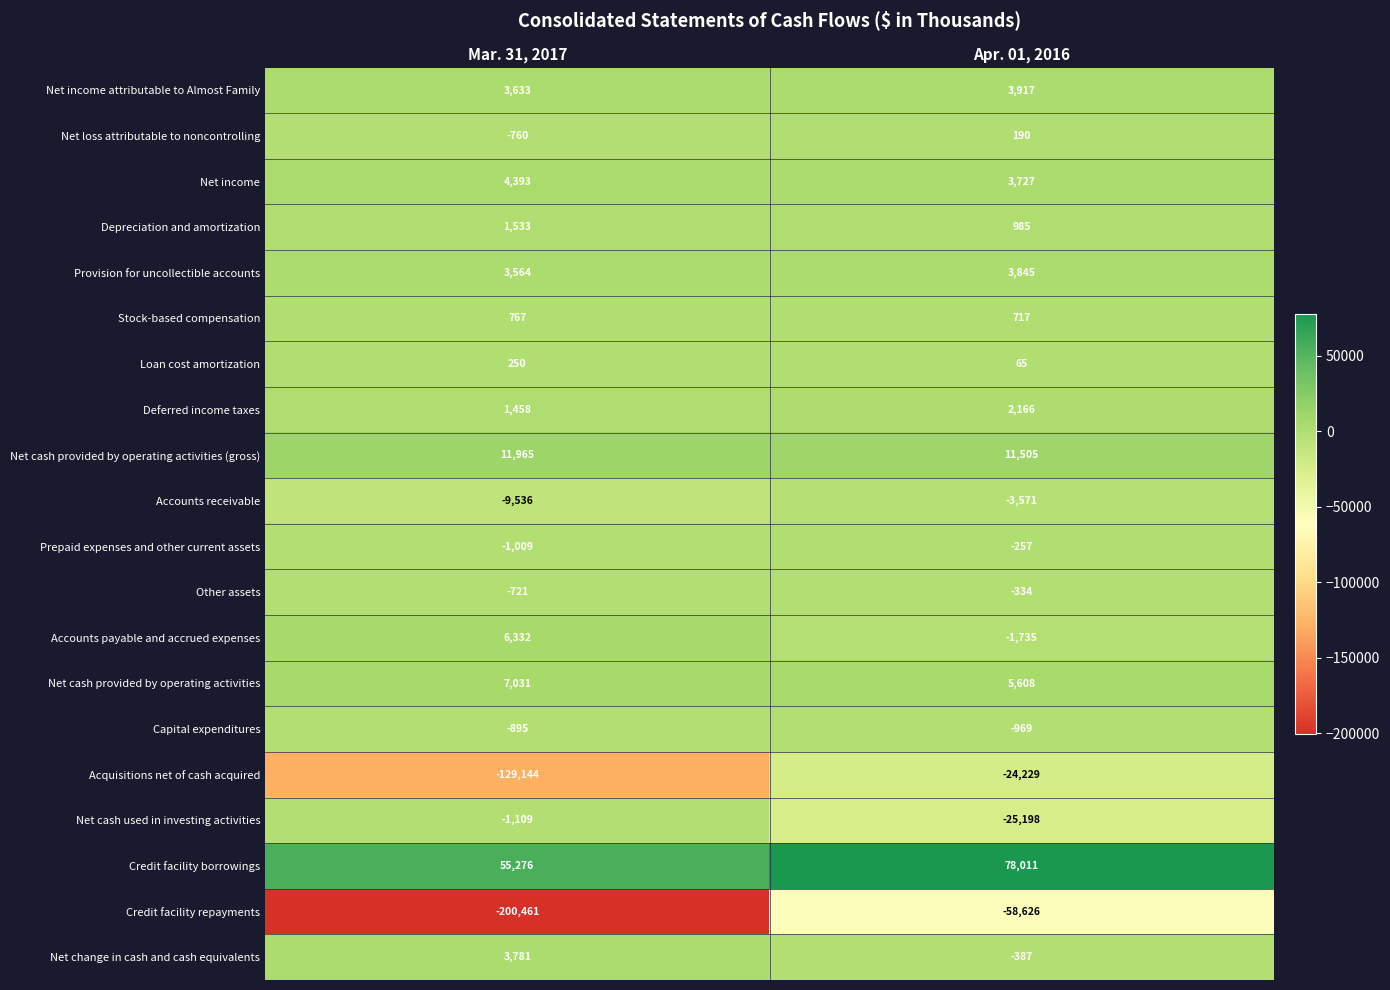

What is the average value of the Net income attributable to Almost Family series?

3775